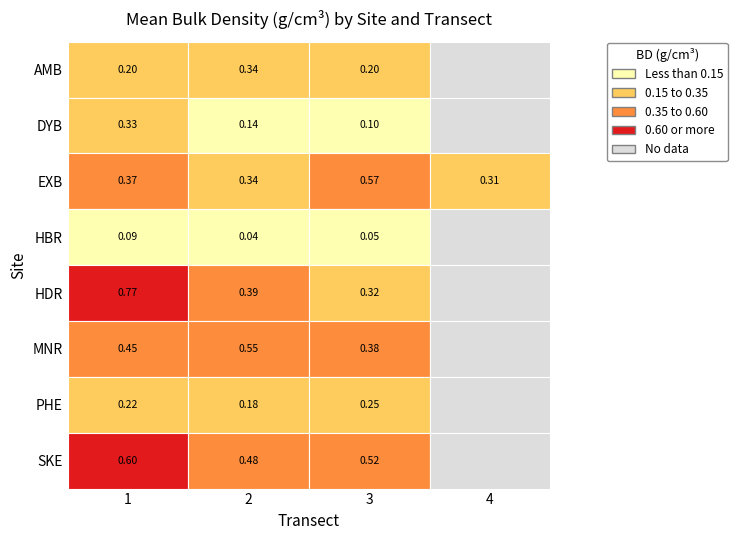

What is the total value across all series at 1?

3.0